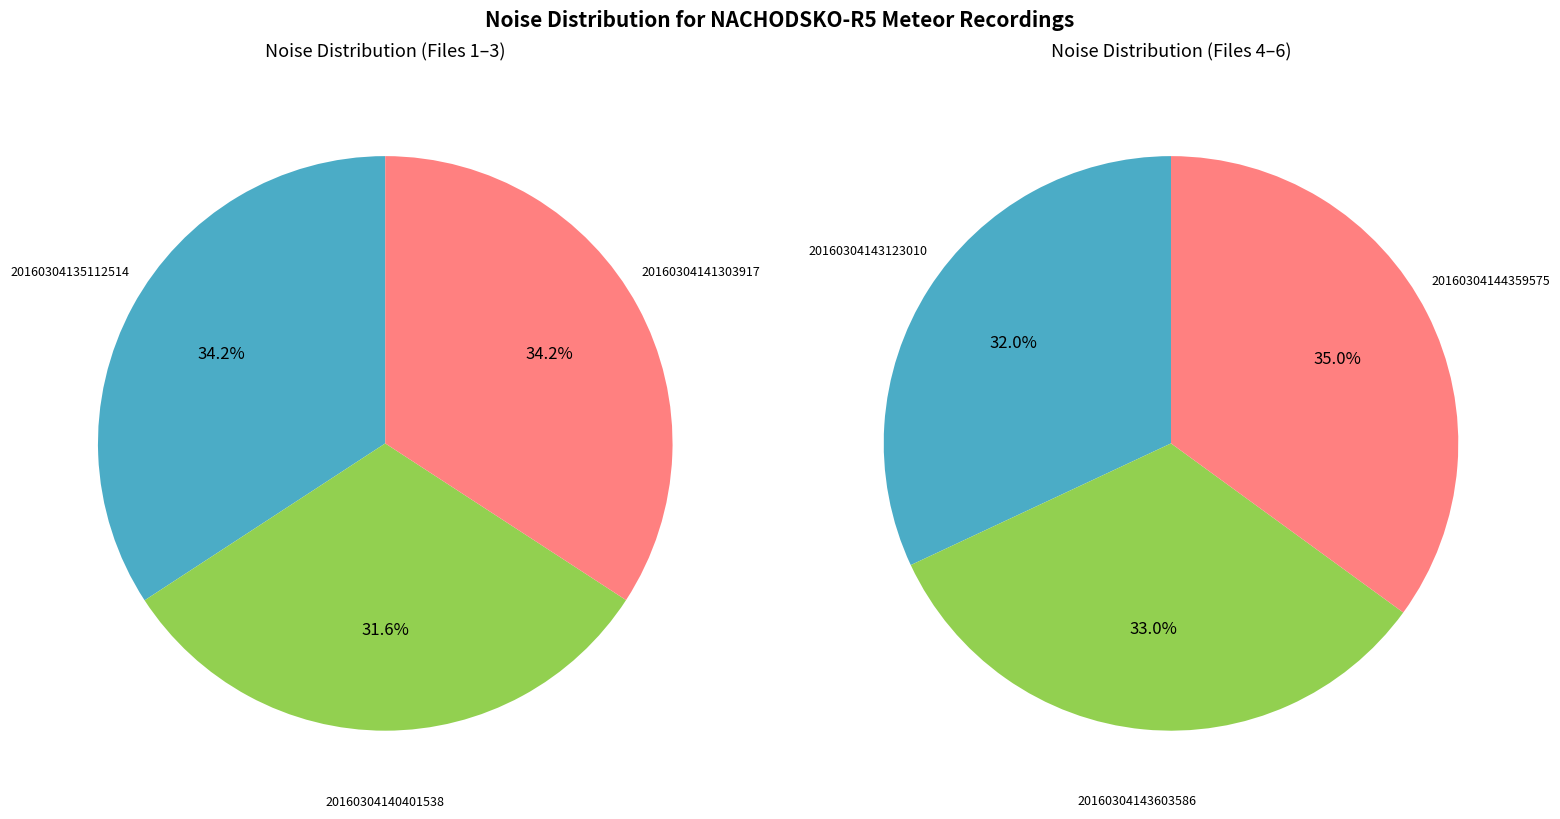

How many slices are in this pie chart?

6